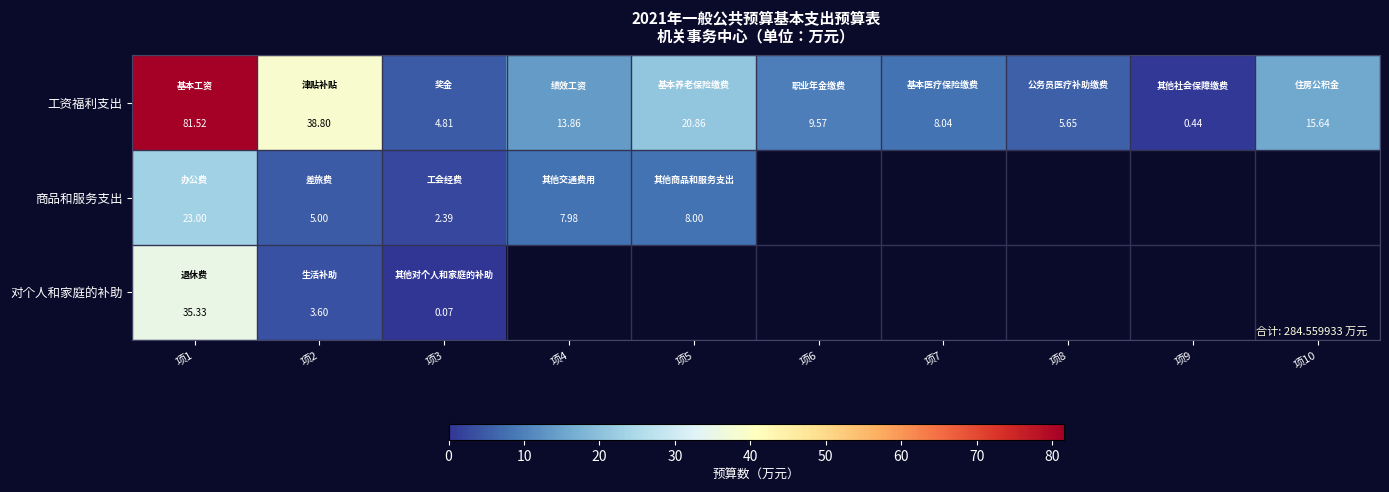

At 项1, list the series in order from largest to smallest.

工资福利支出, 对个人和家庭的补助, 商品和服务支出